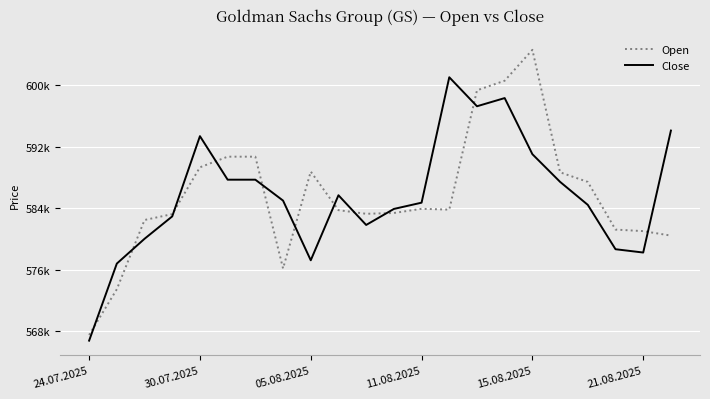

What are all the series names shown in the legend?

Open, Close